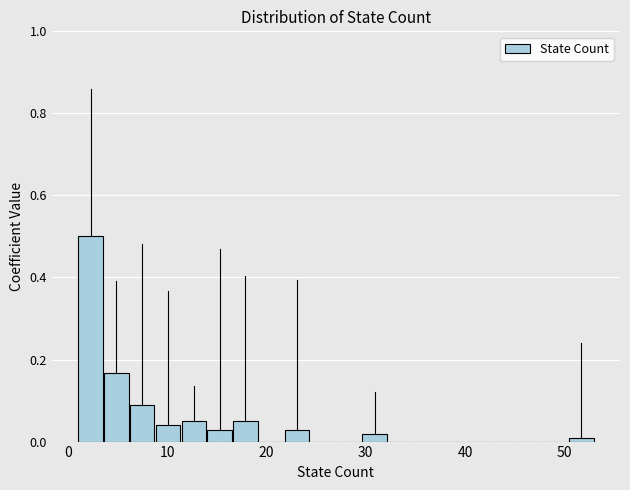

Read against the x-axis, roughly where is the centre of the tallest bar?

2